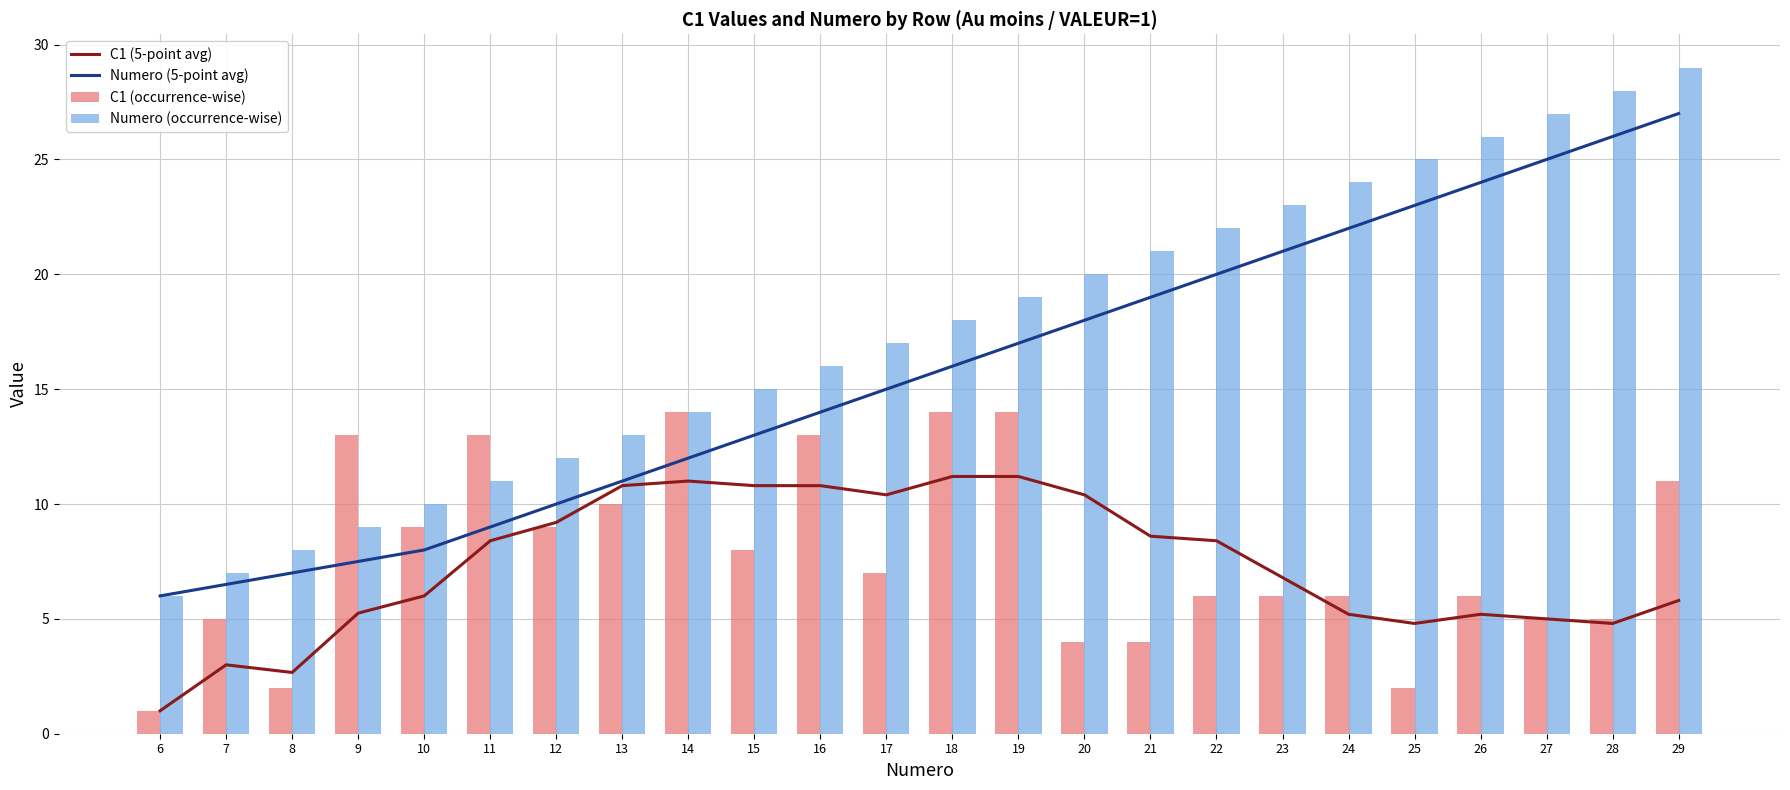

At which category does the chart reach its minimum across all series?

6